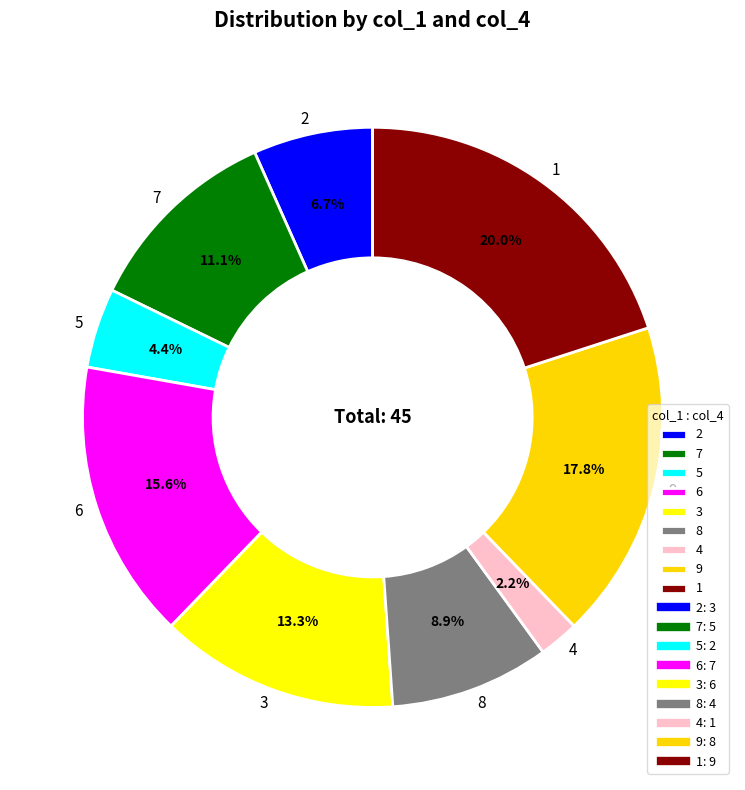

The 9 slice represents 30% of the pie. True or false?

False